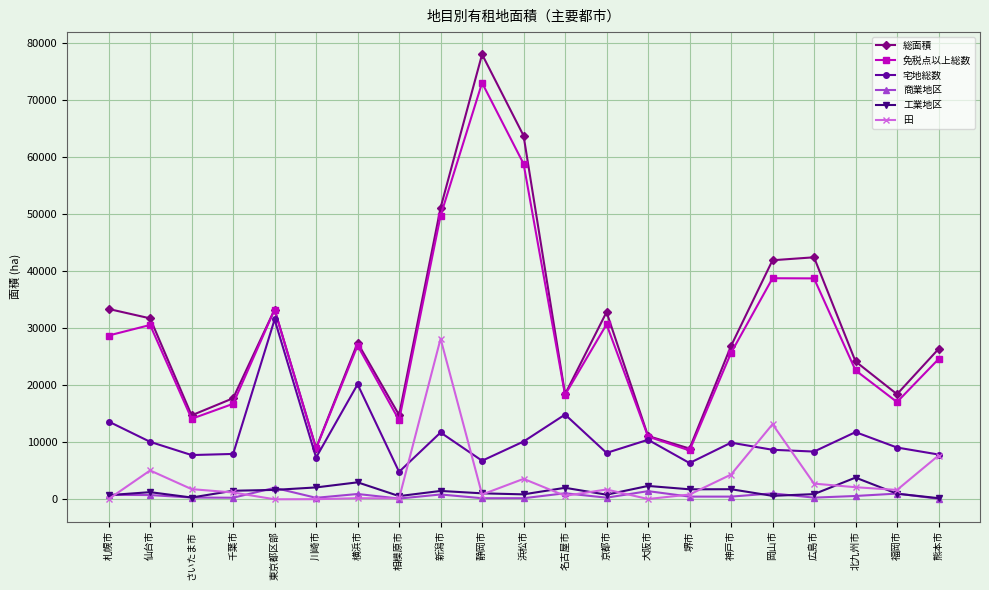

What is the spread (max minus min) of values at 熊本市?

26259